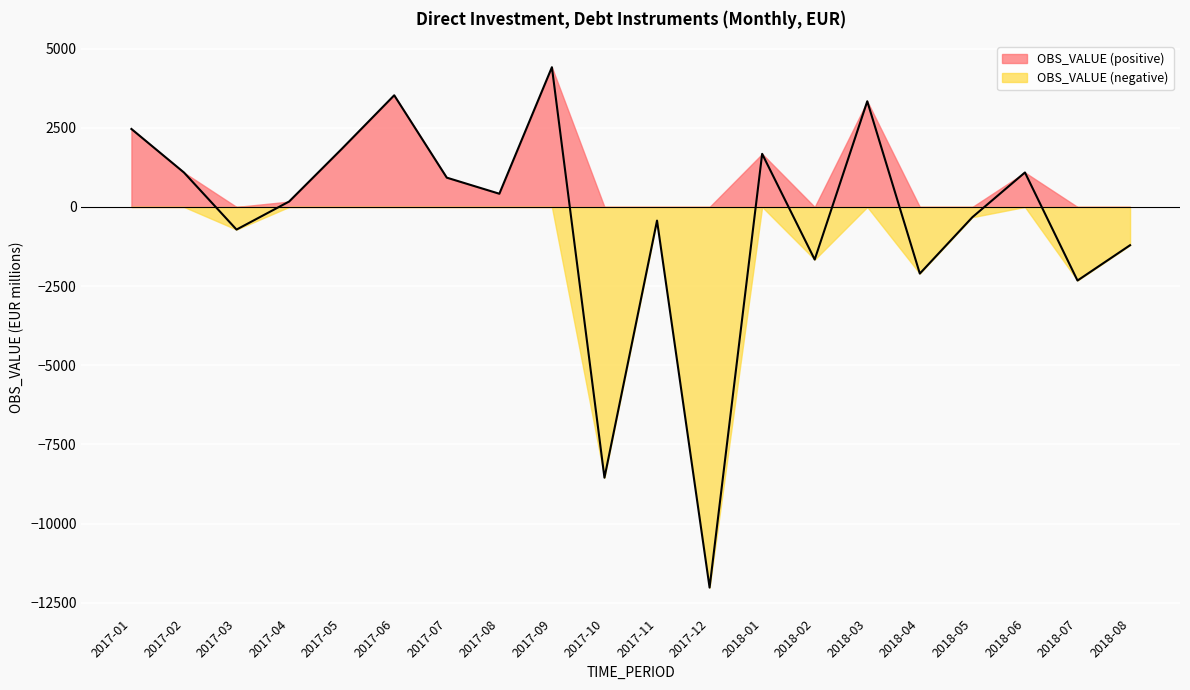

Rank the categories by value from lowest to highest.

2017-12, 2017-10, 2018-07, 2018-04, 2018-02, 2018-08, 2017-03, 2017-11, 2018-05, 2017-04, 2017-08, 2017-07, 2017-02, 2018-06, 2018-01, 2017-05, 2017-01, 2018-03, 2017-06, 2017-09